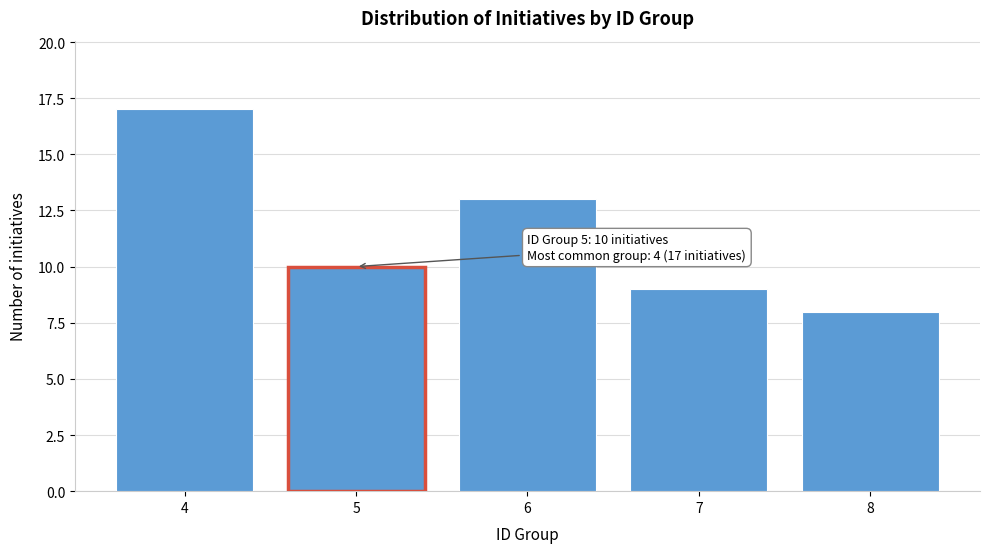

Reading left to right, list all the values displayed in this chart.

4=17	5=10	6=13	7=9	8=8